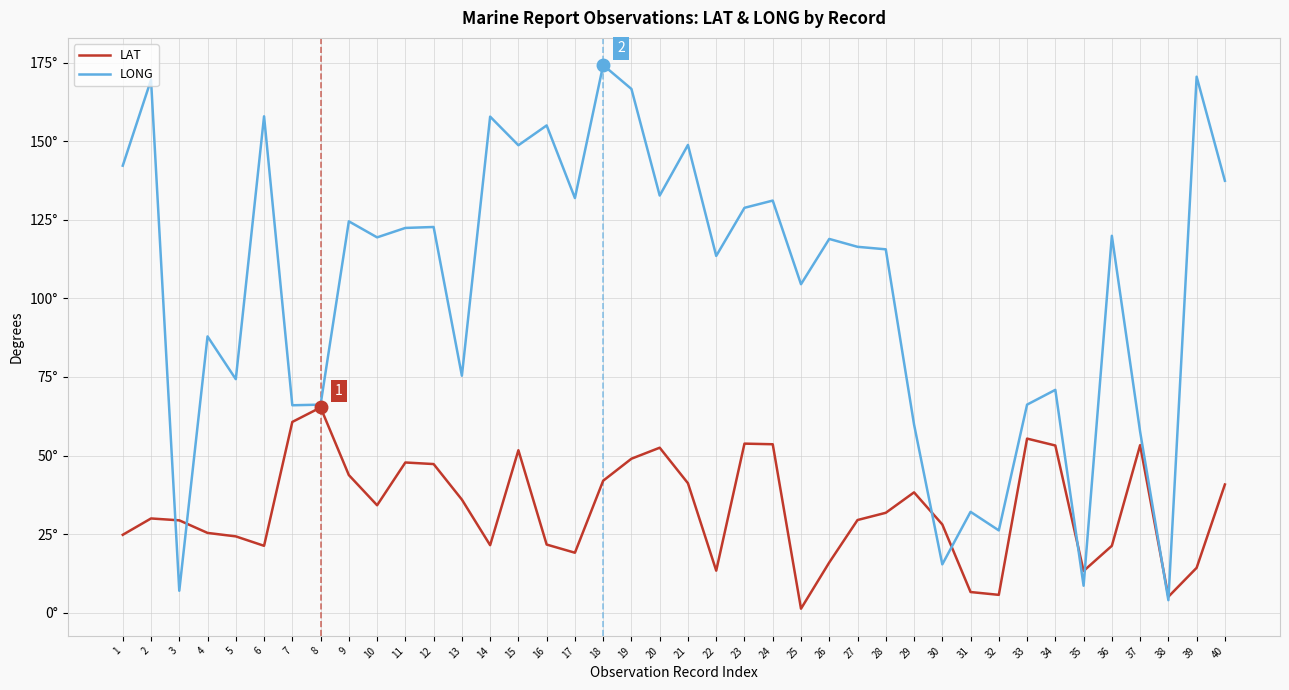

Reading left to right, what are all the values shown in this chart?

LAT: 24.8	30.0	29.4	25.4	24.3	21.3	60.7	65.3	43.8	34.2	47.8	47.3	36.0	21.5	51.7	21.7	19.1	42.0	49.0	52.5	41.2	13.4	53.8	53.6	1.3	16.0	29.5	31.8	38.3	28.1	6.6	5.7	55.4	53.2	13.3	21.3	53.3	5.1	14.3	40.8
LONG: 142.2	169.5	7.0	87.9	74.3	157.9	66.0	66.2	124.5	119.4	122.4	122.7	75.4	157.8	148.7	155.0	131.9	174.2	166.6	132.7	148.8	113.5	128.8	131.1	104.5	118.9	116.4	115.6	59.9	15.4	32.1	26.2	66.2	70.9	8.6	119.9	57.6	4.0	170.5	137.4